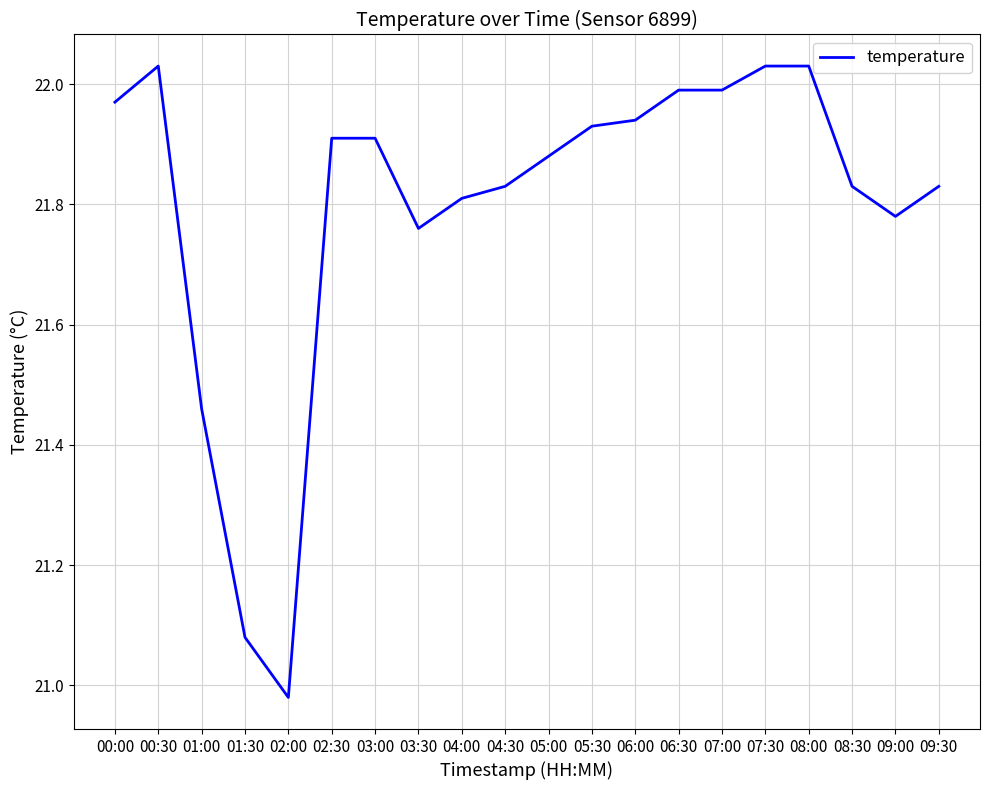

What is the difference between the maximum and minimum values?

1.1